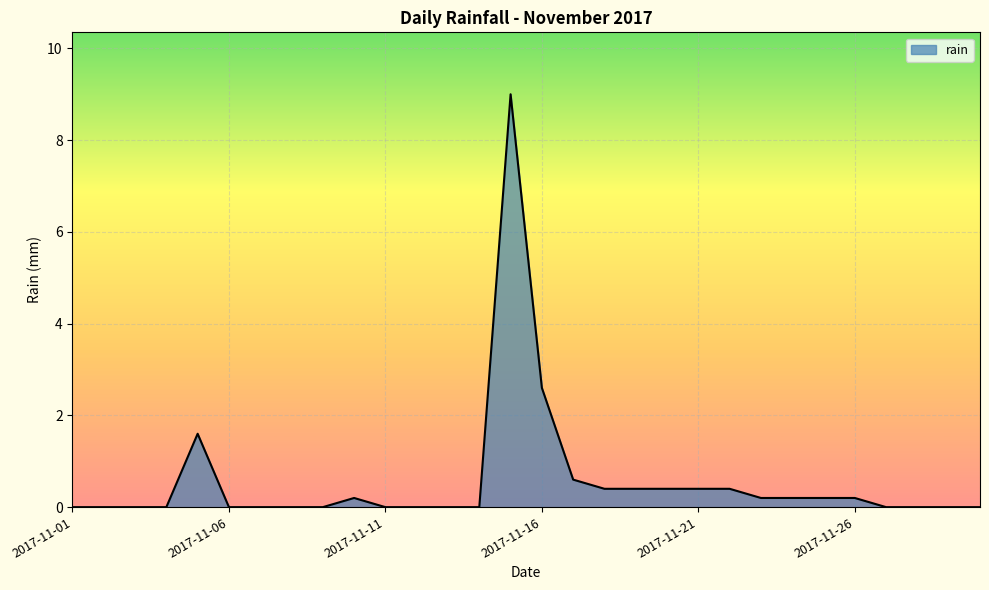

Reading right to left, what are all the values shown in this chart?

0.0	0.0	0.0	0.0	0.2	0.2	0.2	0.2	0.4	0.4	0.4	0.4	0.4	0.6	2.6	9.0	0.0	0.0	0.0	0.0	0.2	0.0	0.0	0.0	0.0	1.6	0.0	0.0	0.0	0.0